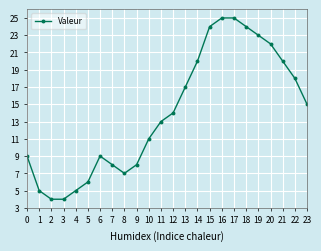

At which label is the value closest to 14?

12